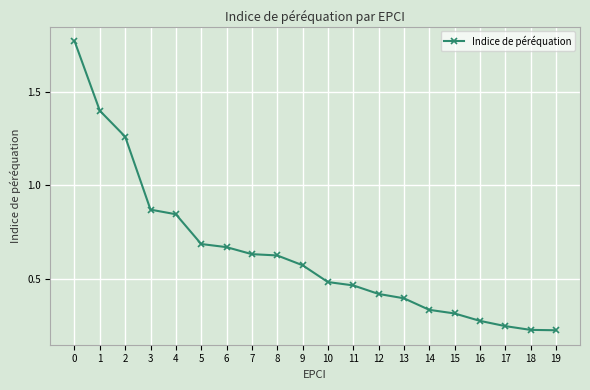

Is it true that the value at 10 is 0.5?

True